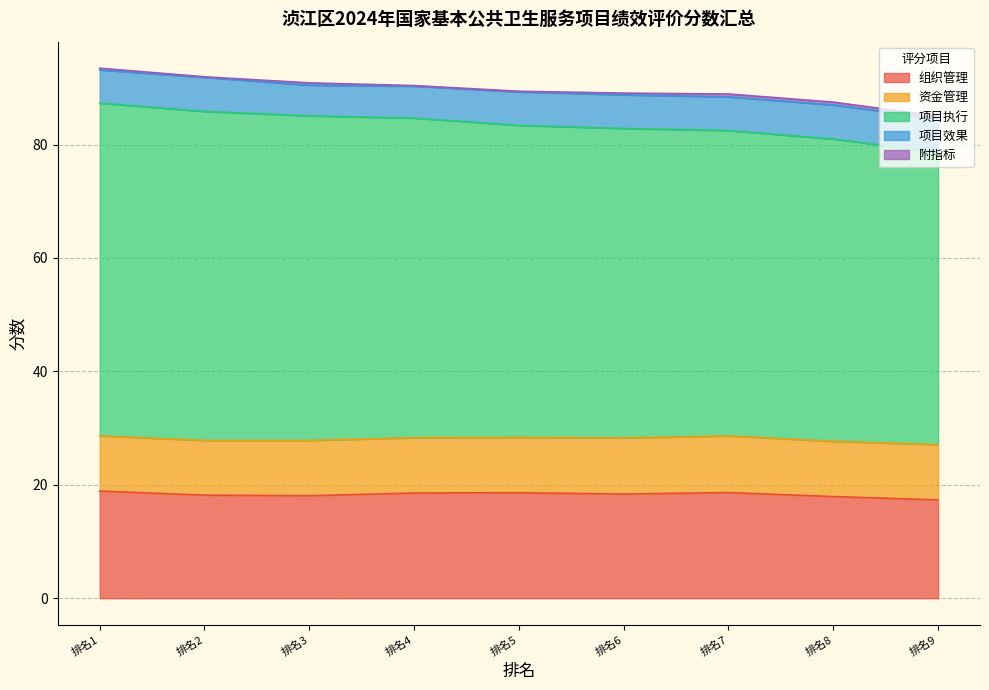

Does the chart have visible grid lines?

Yes